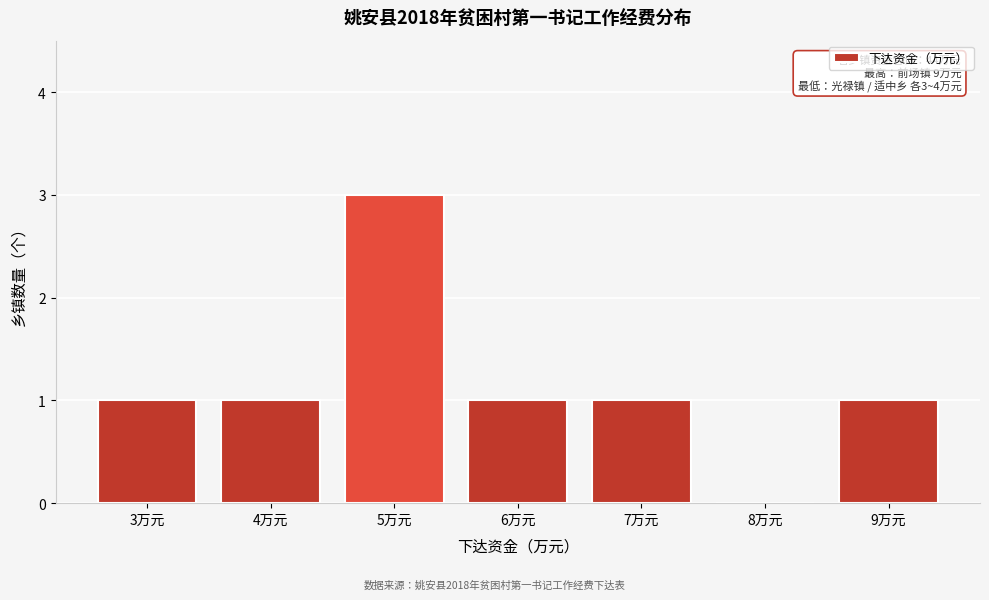

What is the change in value from 4万元 to 5万元?

+2